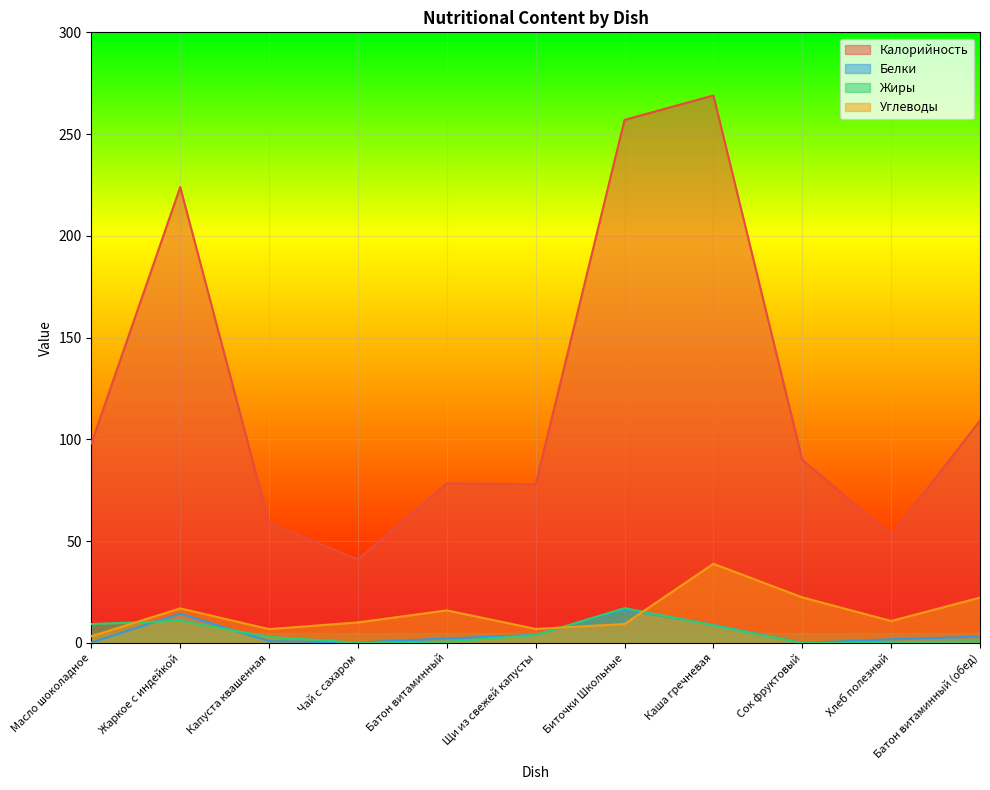

Read the Белки value at Хлеб полезный.

1.8